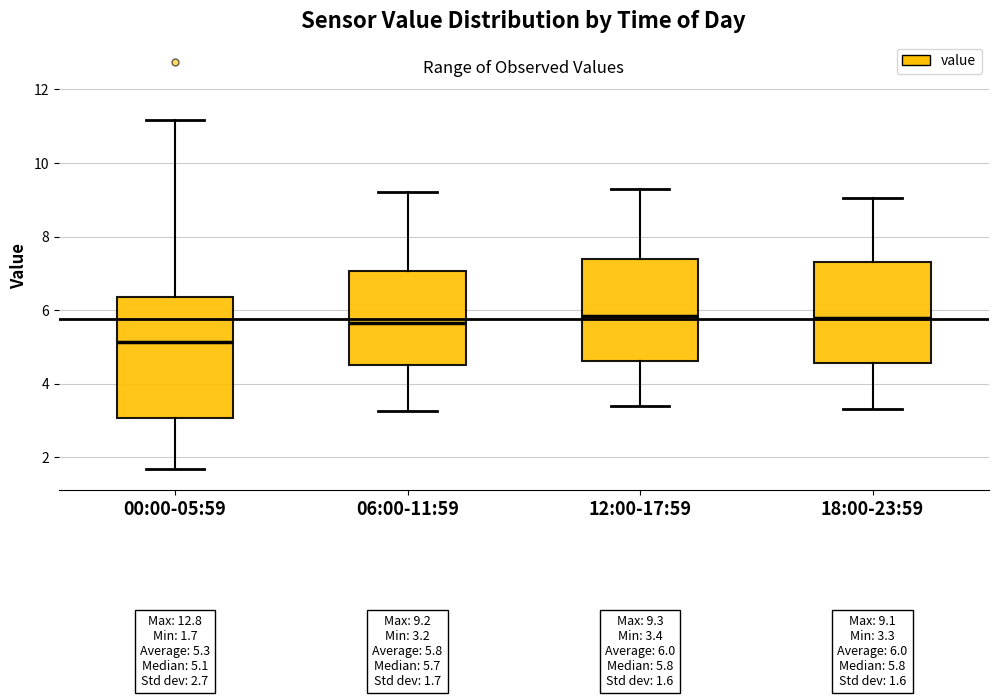

Which box is the tallest, from its lower edge to its upper edge?

00:00-05:59